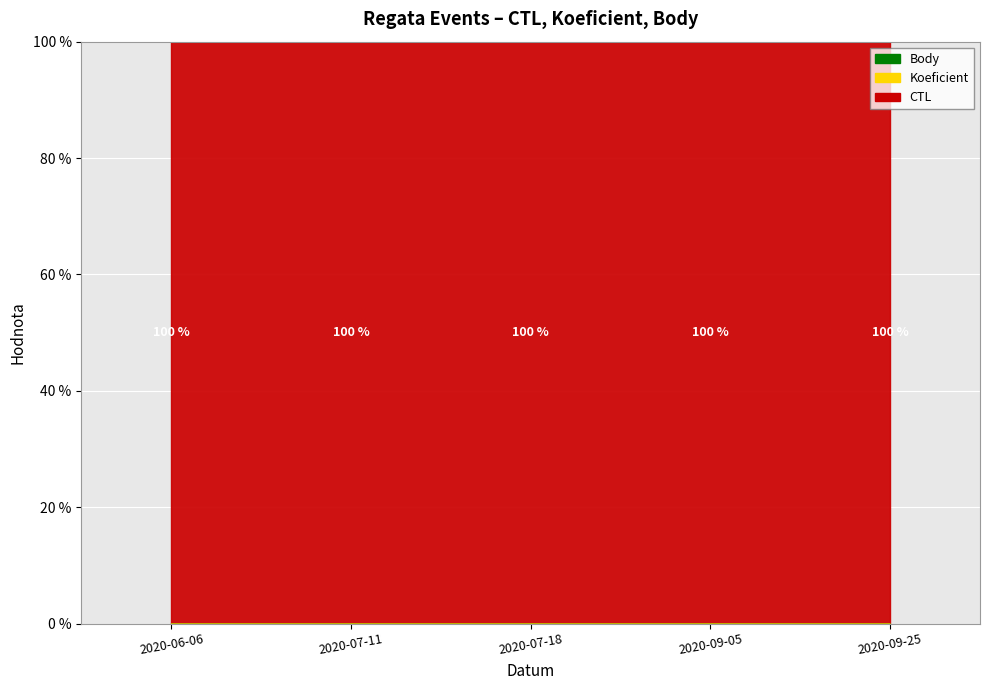

How many interior local peaks does the Koeficient series have?

1